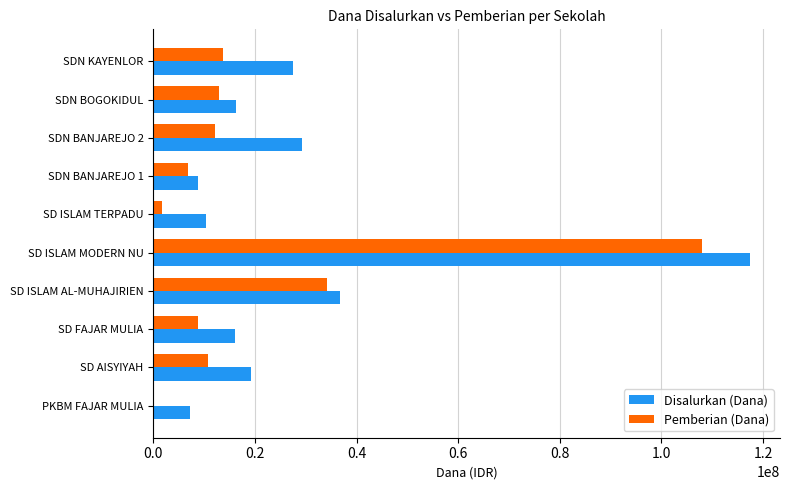

What is the total value across all series at SD ISLAM MODERN NU?

225450000